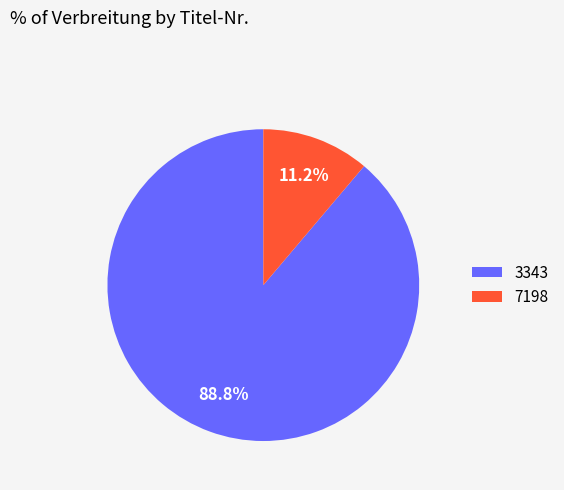

Between 7198 and 3343, which is larger?

3343